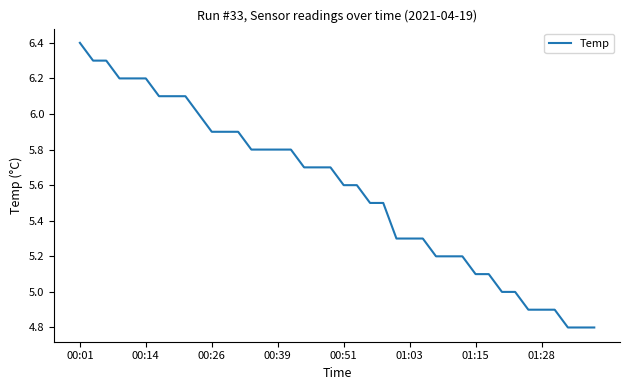

What is the maximum value shown in the chart?

6.4